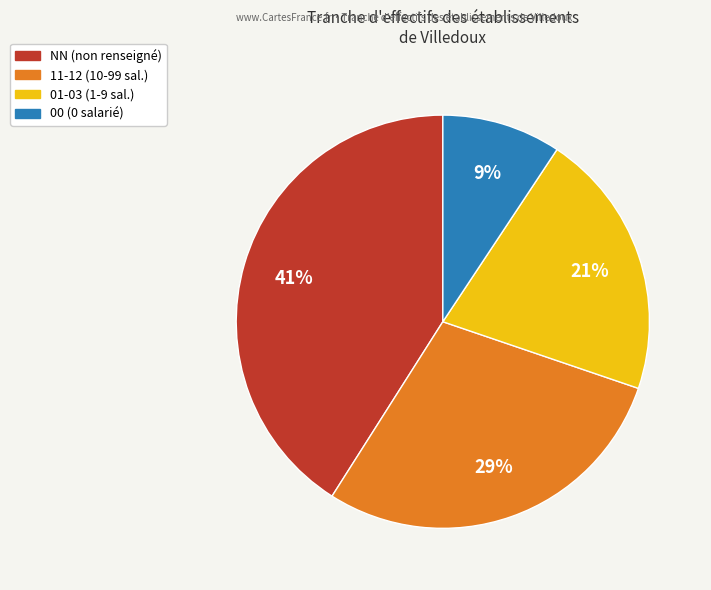

To the nearest percent, what is the difference between the largest and smallest slice percentages?

32%